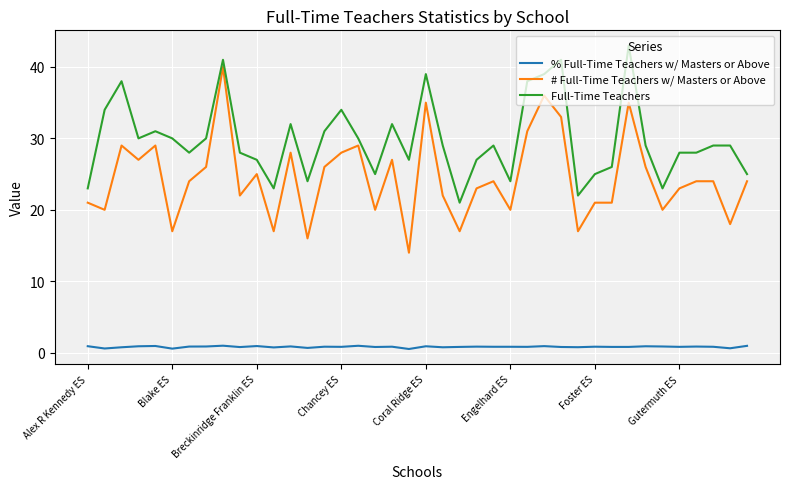

Rank the series by their maximum value, from highest to lowest.

Full-Time Teachers, # Full-Time Teachers w/ Masters or Above, % Full-Time Teachers w/ Masters or Above